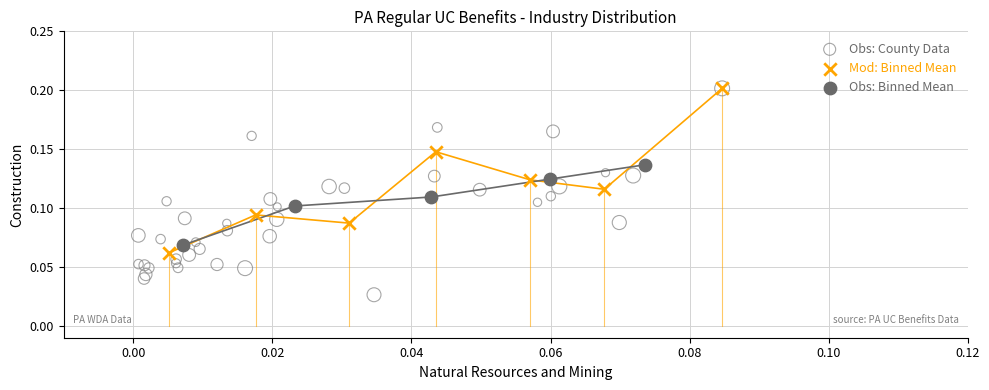

Which series reaches the minimum Y coordinate?

Obs: County Data